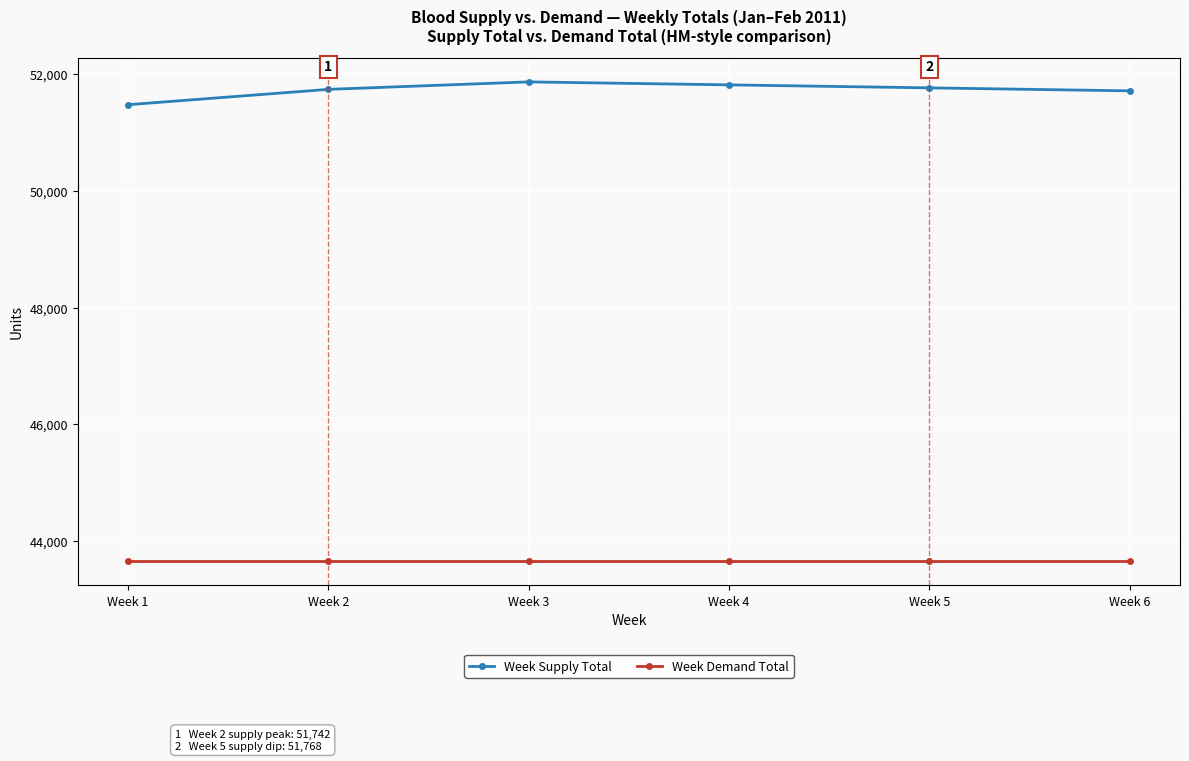

Is this an area chart (filled region under the line)?

No